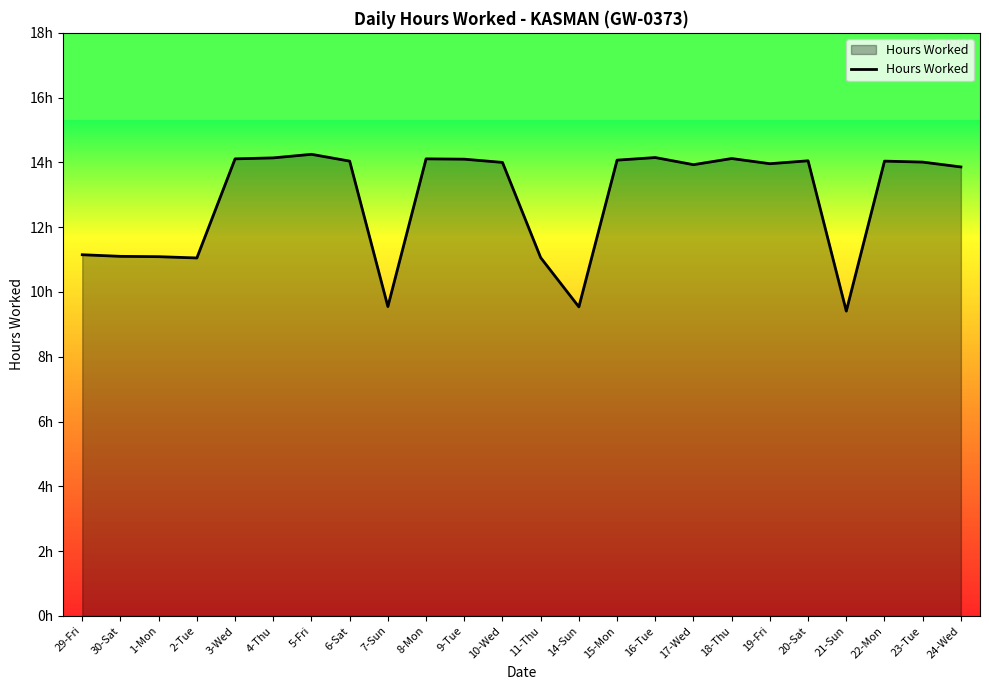

Does the chart have visible grid lines?

No